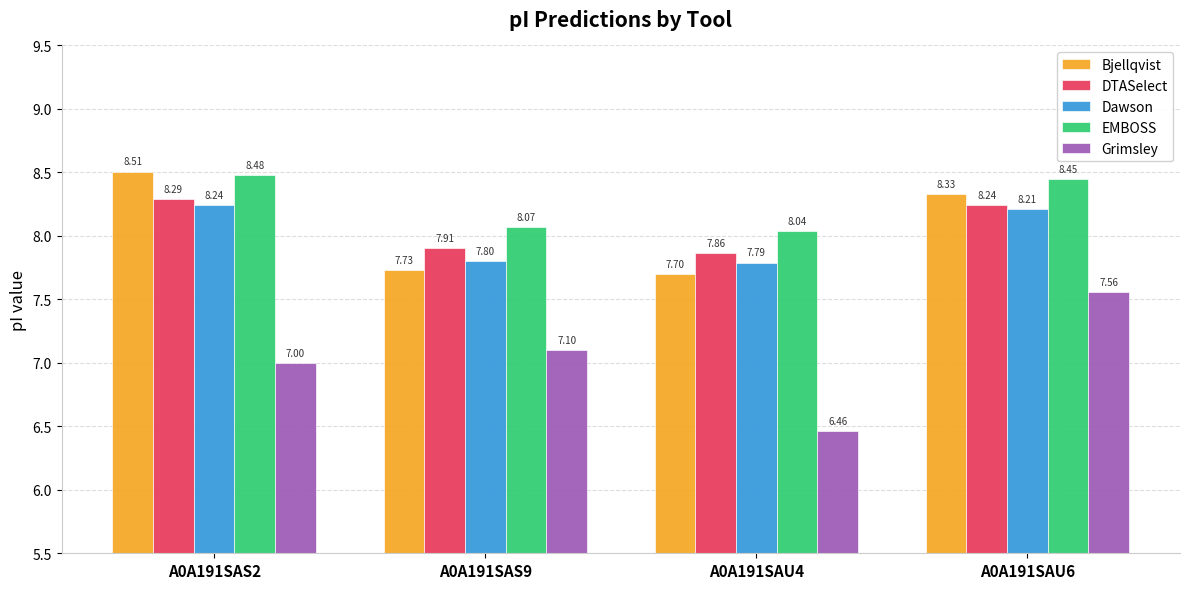

Rank the series at A0A191SAU4 from lowest to highest value.

Grimsley, Bjellqvist, Dawson, DTASelect, EMBOSS